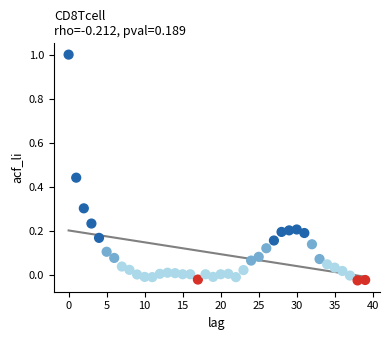

What is the range of Y values (max minus min)?

1.0